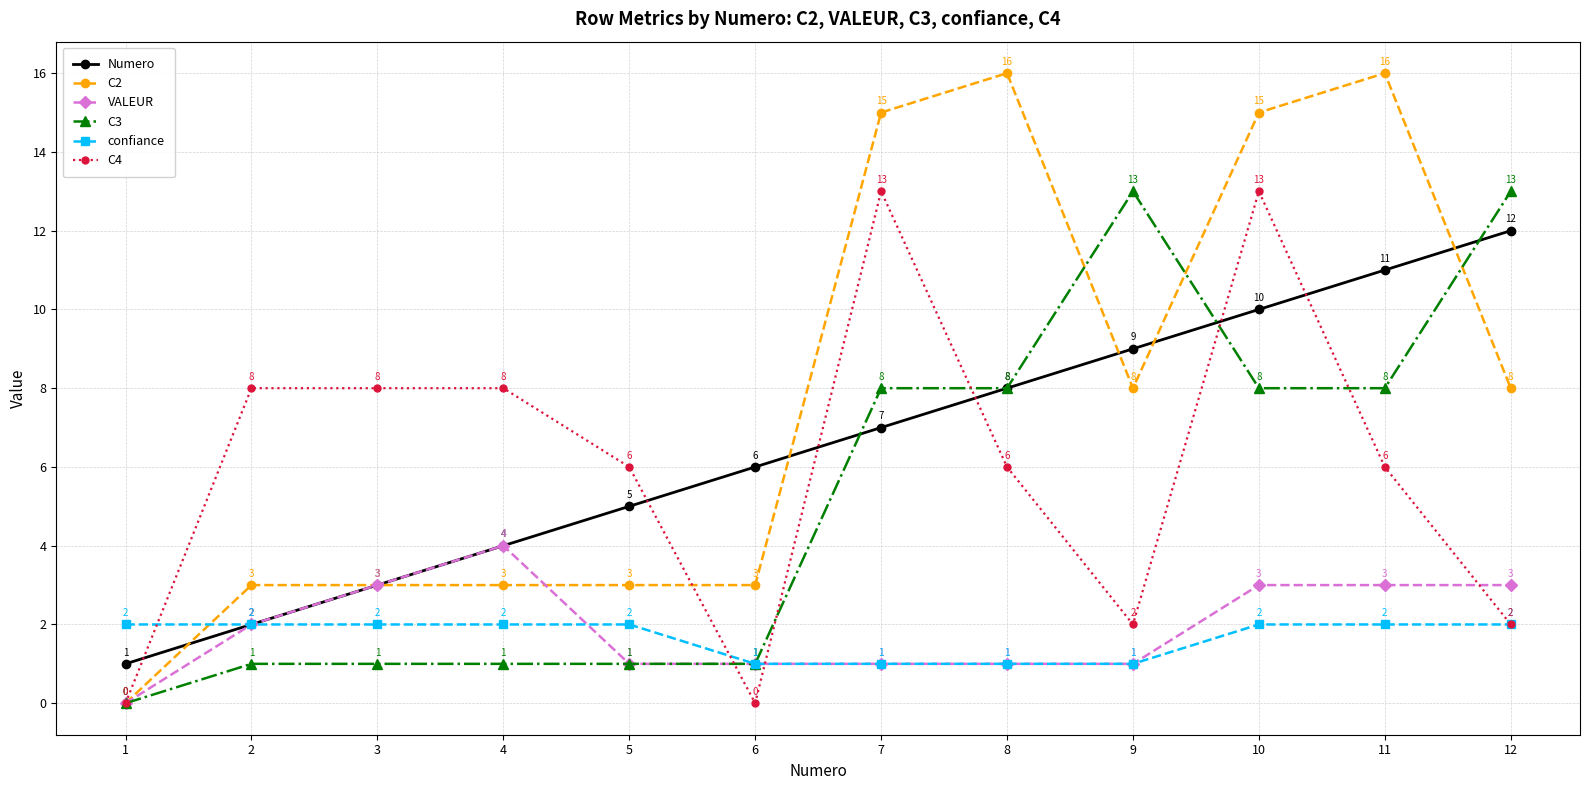

At which category is the sum across all series the highest?

10